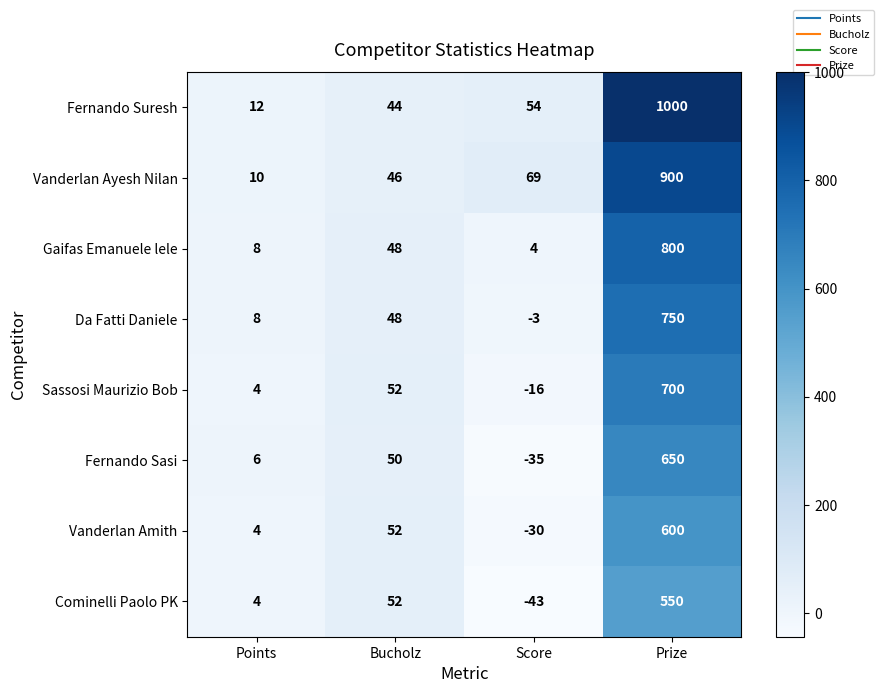

What is the difference between the highest and lowest values at Score?

112